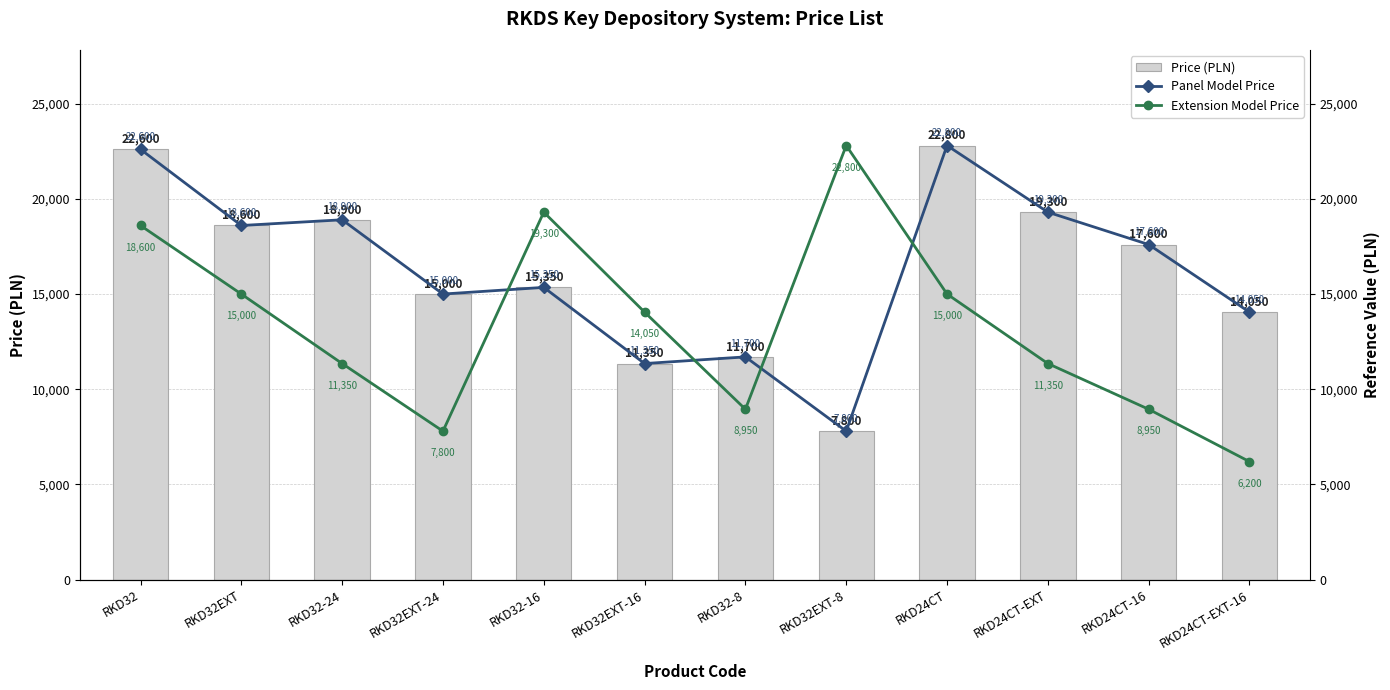

At which label does Panel Model Price reach its minimum?

RKD32EXT-8